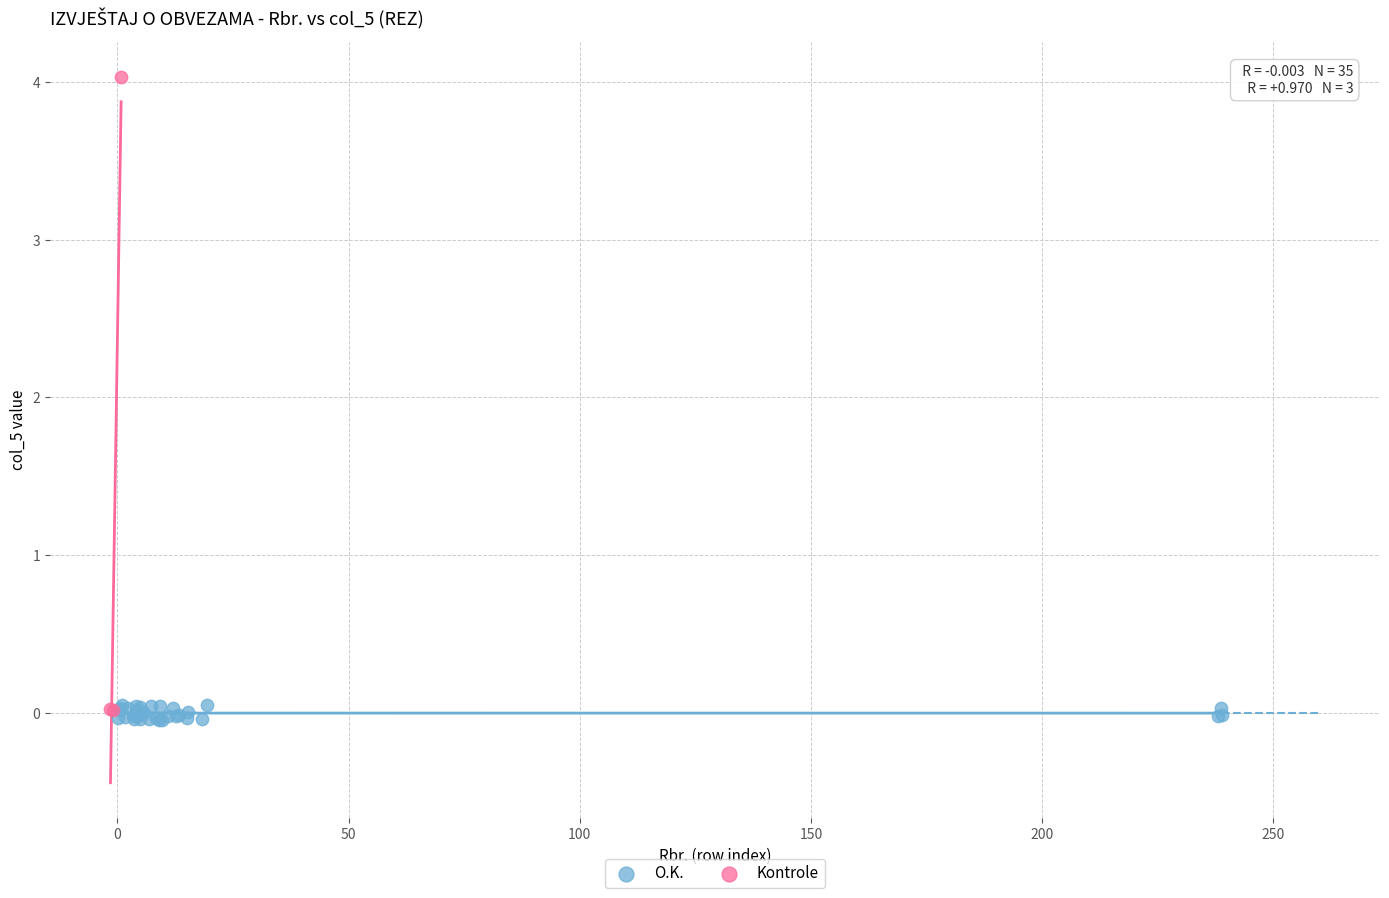

Which series has the largest Y range (max minus min)?

Kontrole